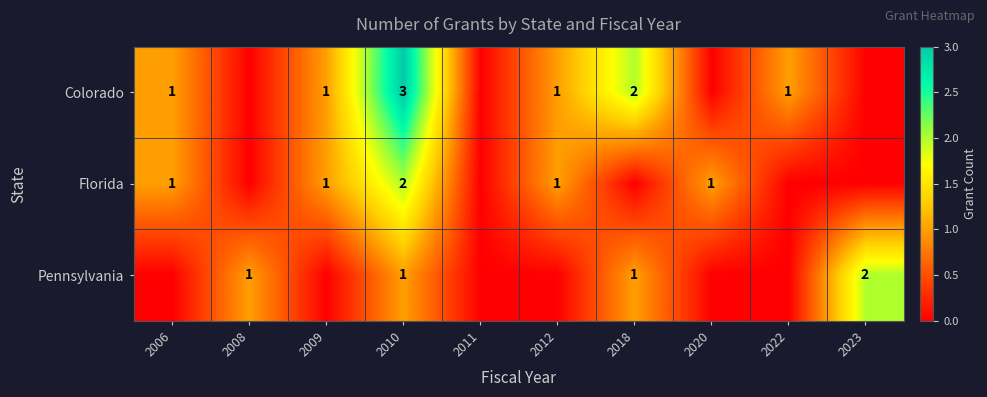

The value of Florida at 2020 is 1. True or false?

True